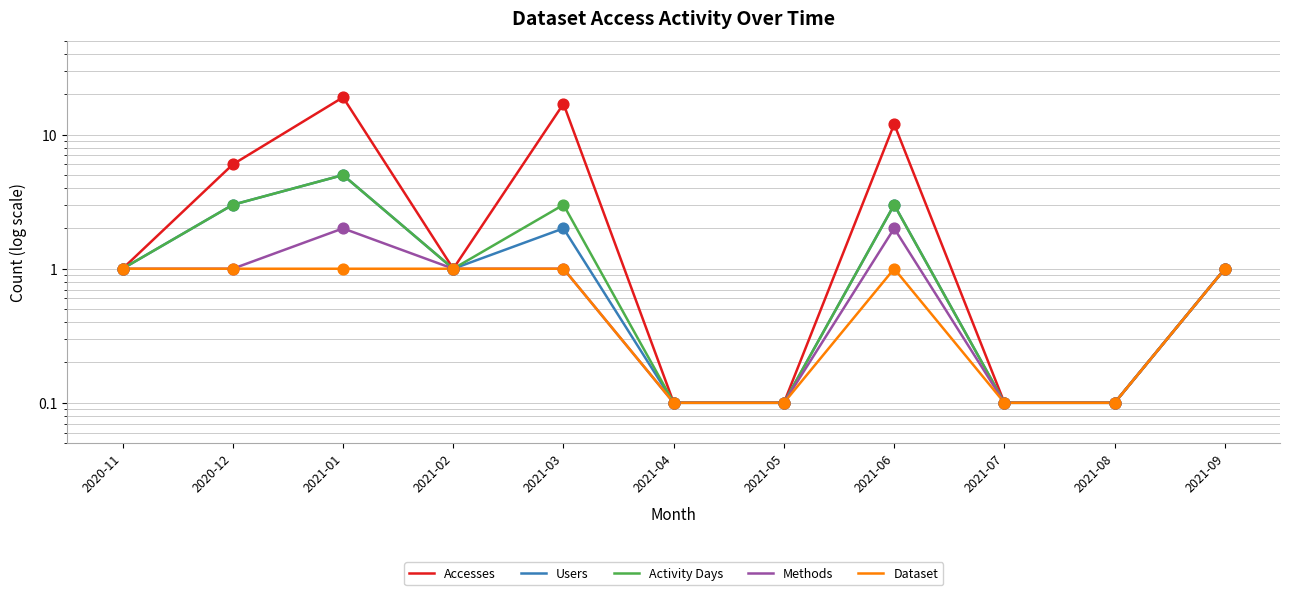

What are all the series names shown in the legend?

Accesses, Users, Activity Days, Methods, Dataset